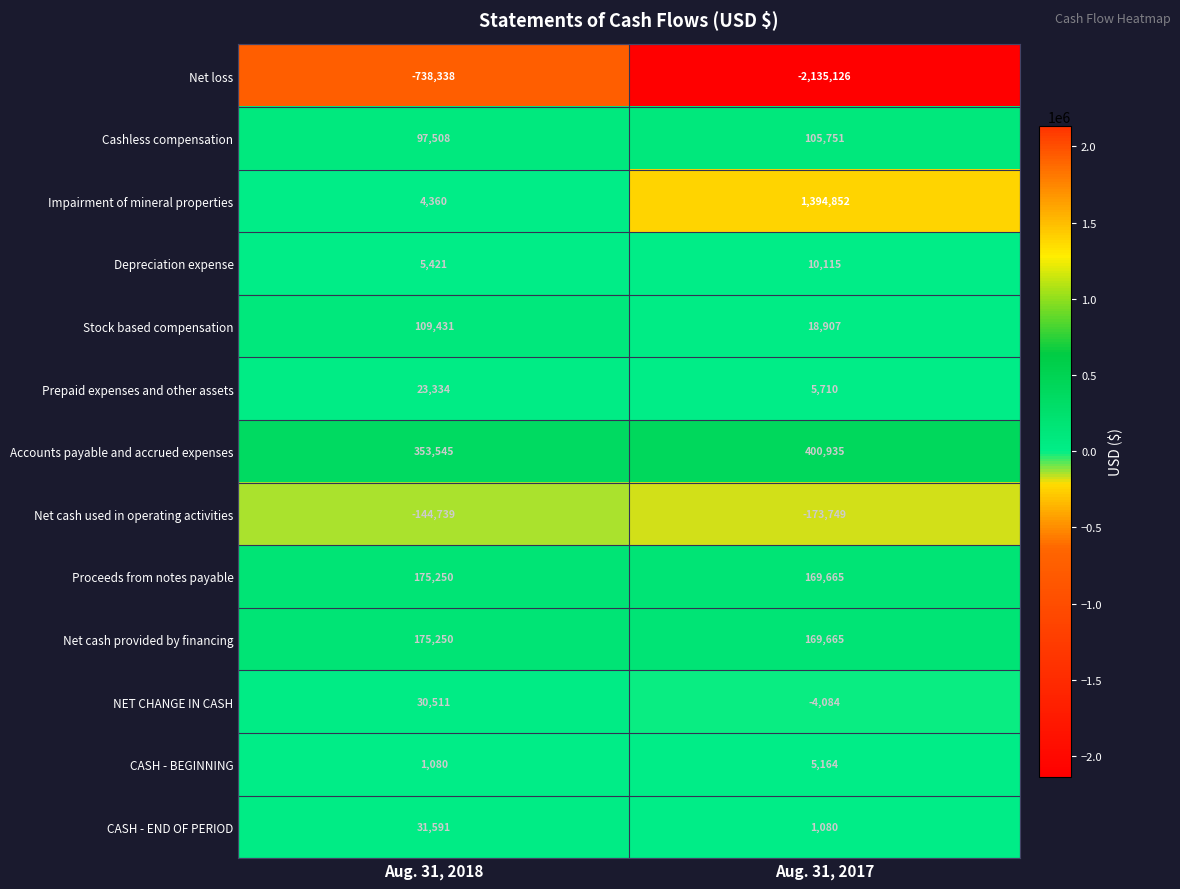

Reading left to right, extract all data points from this chart.

Net loss: -738338	-2135126
Cashless compensation: 97508	105751
Impairment of mineral properties: 4360	1394852
Depreciation expense: 5421	10115
Stock based compensation: 109431	18907
Prepaid expenses and other assets: 23334	5710
Accounts payable and accrued expenses: 353545	400935
Net cash used in operating activities: -144739	-173749
Proceeds from notes payable: 175250	169665
Net cash provided by financing: 175250	169665
NET CHANGE IN CASH: 30511	-4084
CASH - BEGINNING: 1080	5164
CASH - END OF PERIOD: 31591	1080